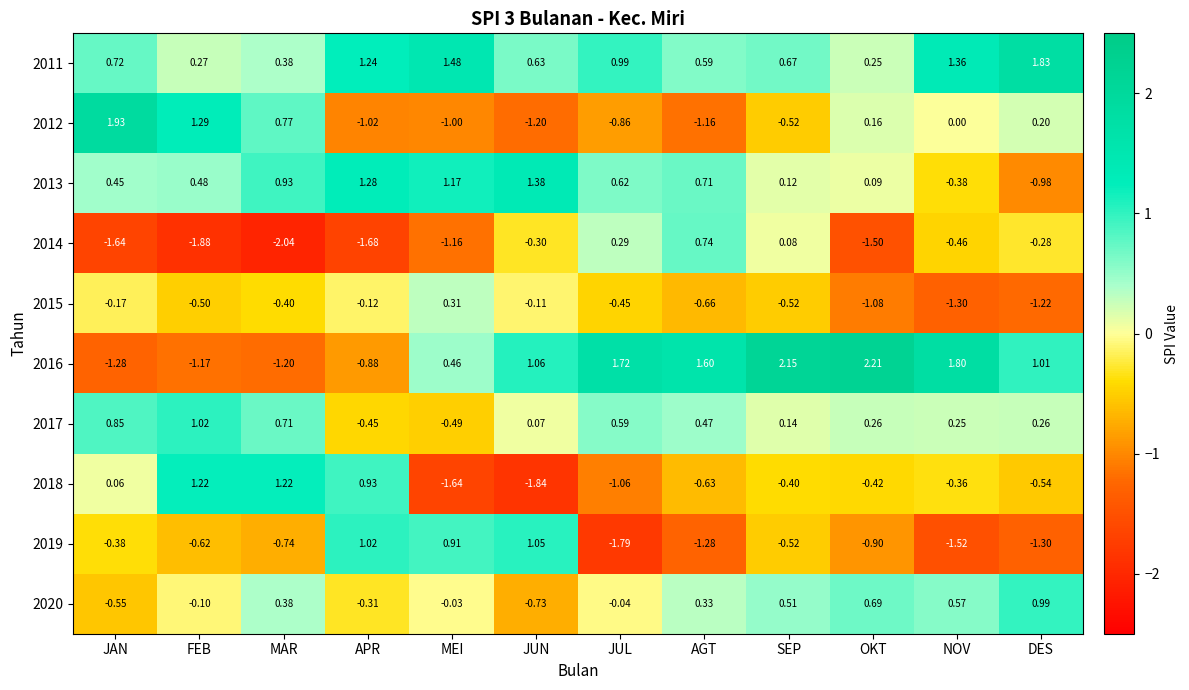

How many data points does each series have?

12